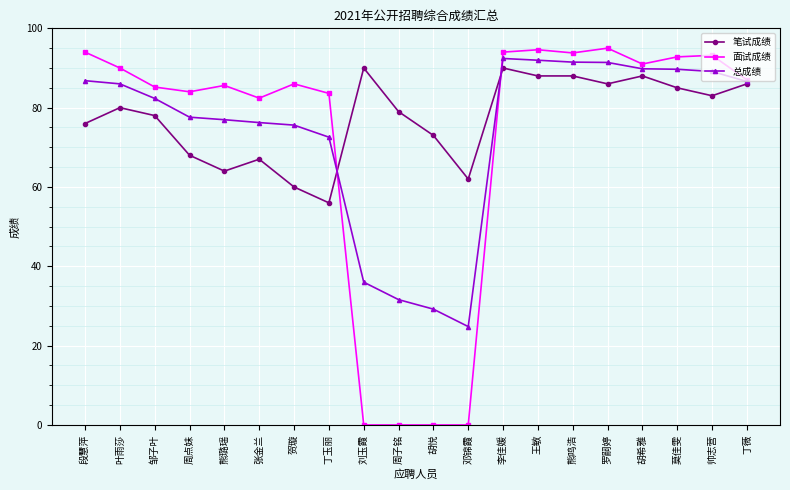

Which series has the widest spread of values?

面试成绩